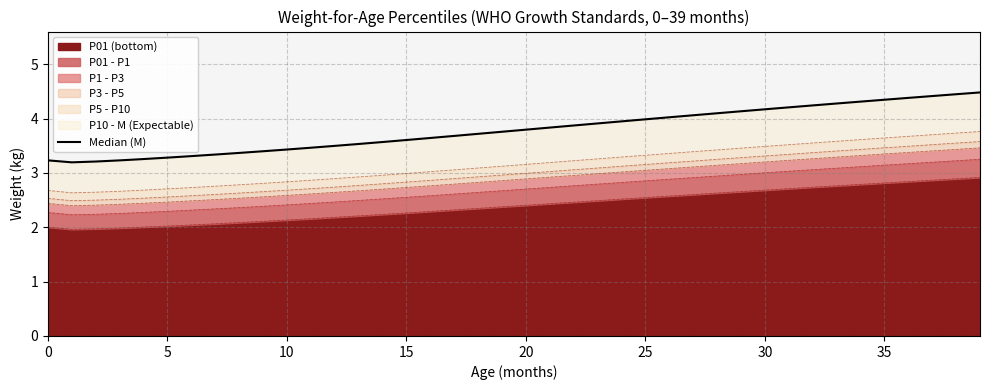

What is the highest value of the P01 (bottom) series?

2.9